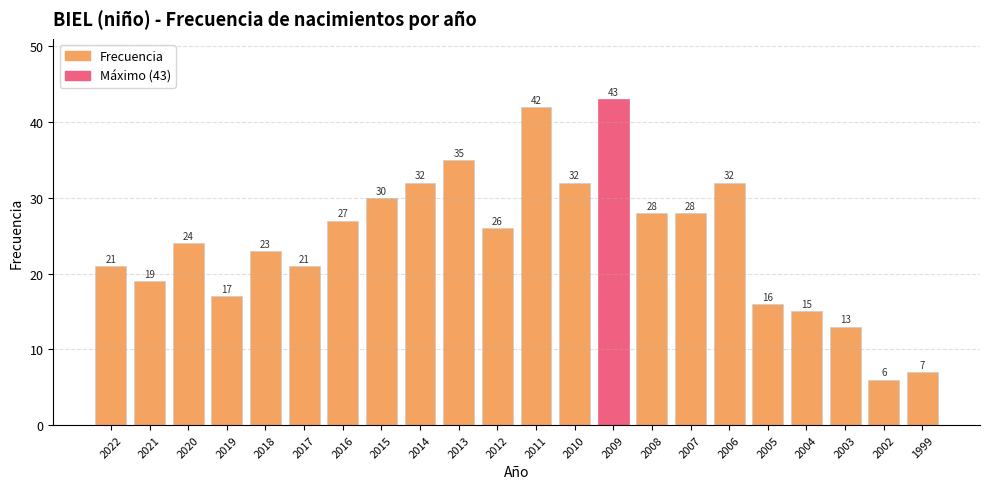

Is it true that the value at 2002 is 9?

False